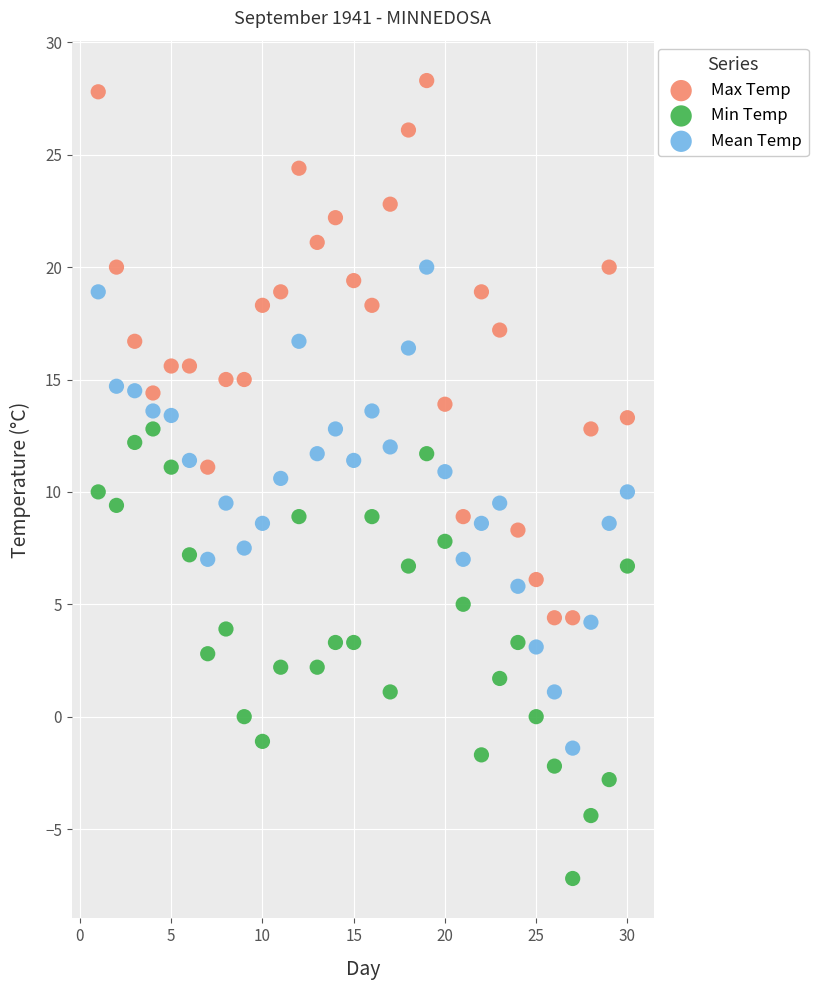

Across all data points, what is the range of X values (max minus min)?

29.0